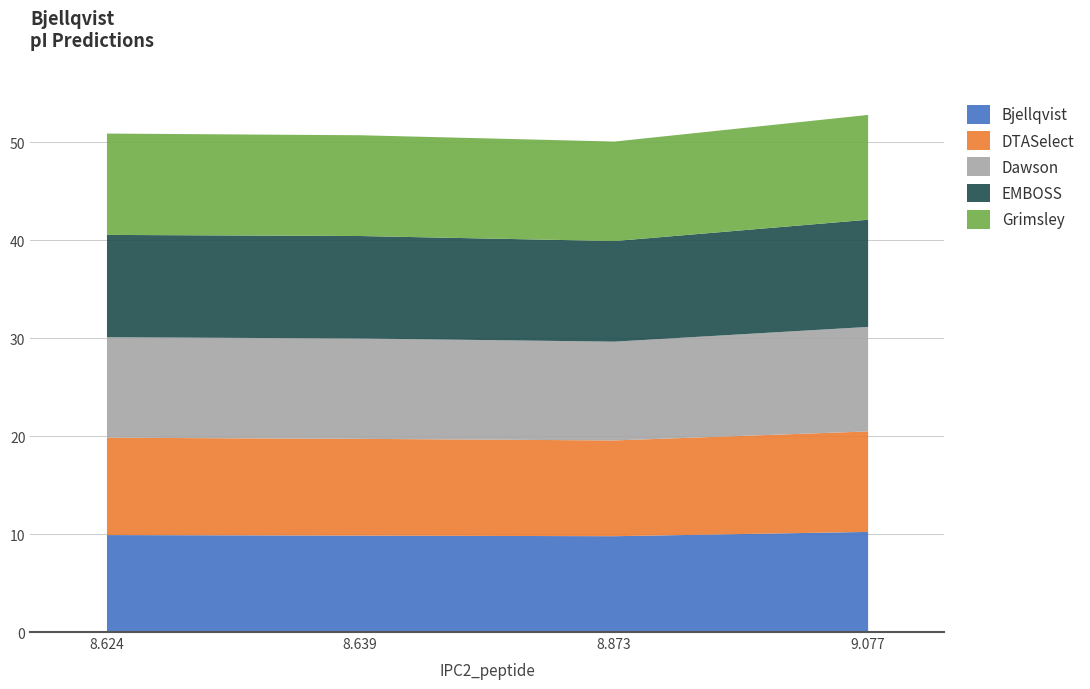

How many lines are shown in the chart?

5